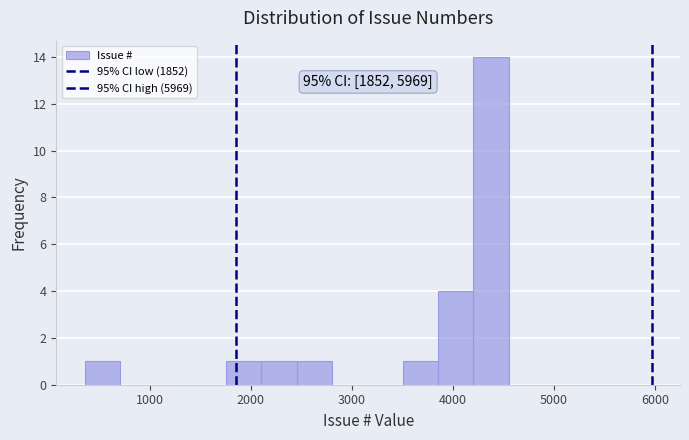

Read against the x-axis, roughly where is the centre of the tallest bar?

4400